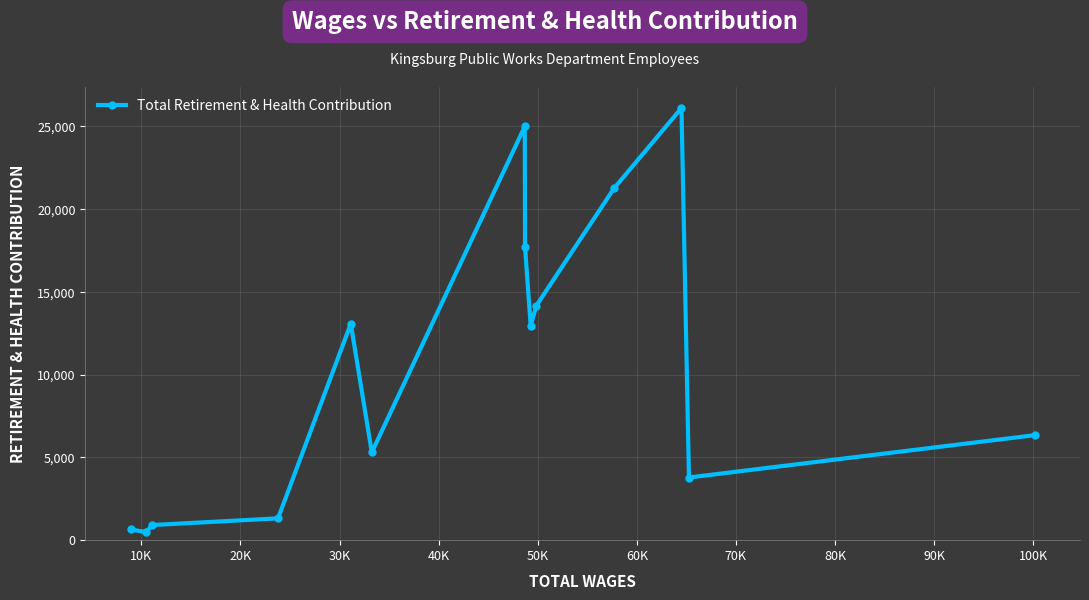

What is the maximum value shown in the chart?

26116